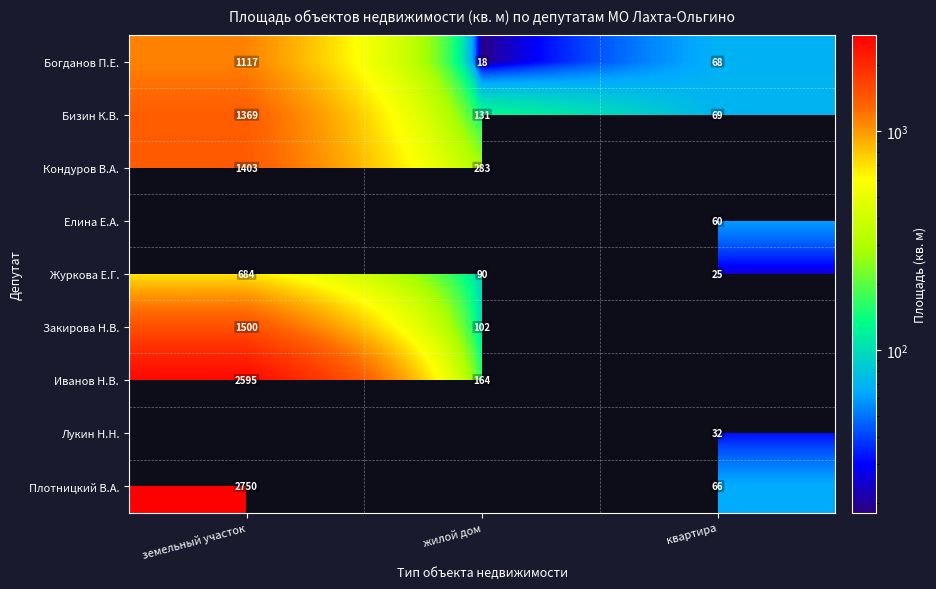

How many data points in Богданов П.Е. are less than 68?

1